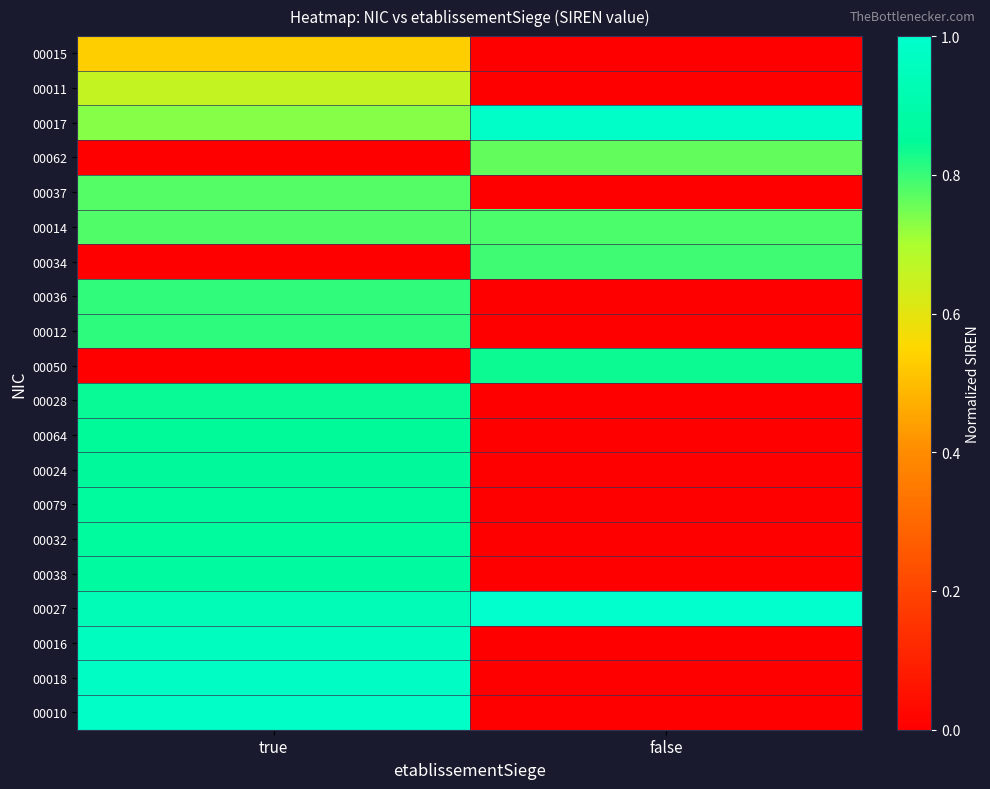

Reading left to right, what are all the values shown in this chart?

00015: true=0.5	false=0.0
00011: true=0.7	false=0.0
00017: true=0.7	false=1.0
00062: true=0.0	false=0.8
00037: true=0.8	false=0.0
00014: true=0.8	false=0.8
00034: true=0.0	false=0.8
00036: true=0.8	false=0.0
00012: true=0.8	false=0.0
00050: true=0.0	false=0.8
00028: true=0.8	false=0.0
00064: true=0.8	false=0.0
00024: true=0.9	false=0.0
00079: true=0.9	false=0.0
00032: true=0.9	false=0.0
00038: true=0.9	false=0.0
00027: true=0.9	false=1.0
00016: true=1.0	false=0.0
00018: true=1.0	false=0.0
00010: true=1.0	false=0.0